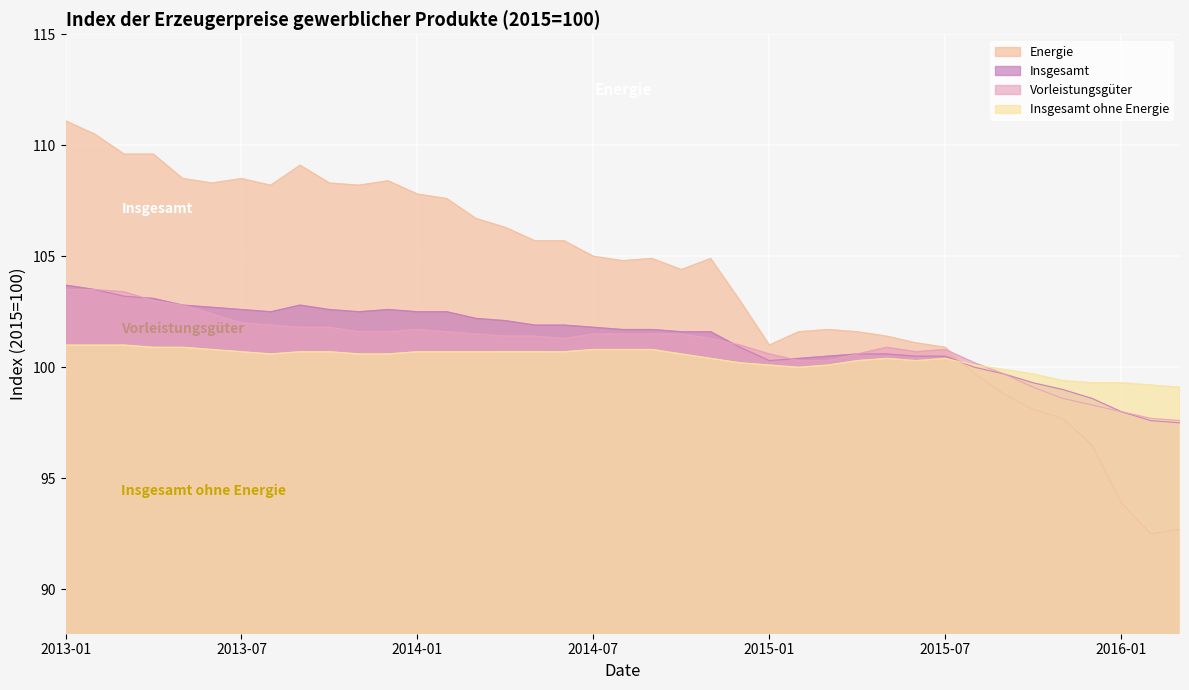

At how many categories does at least one series exceed 104?

23